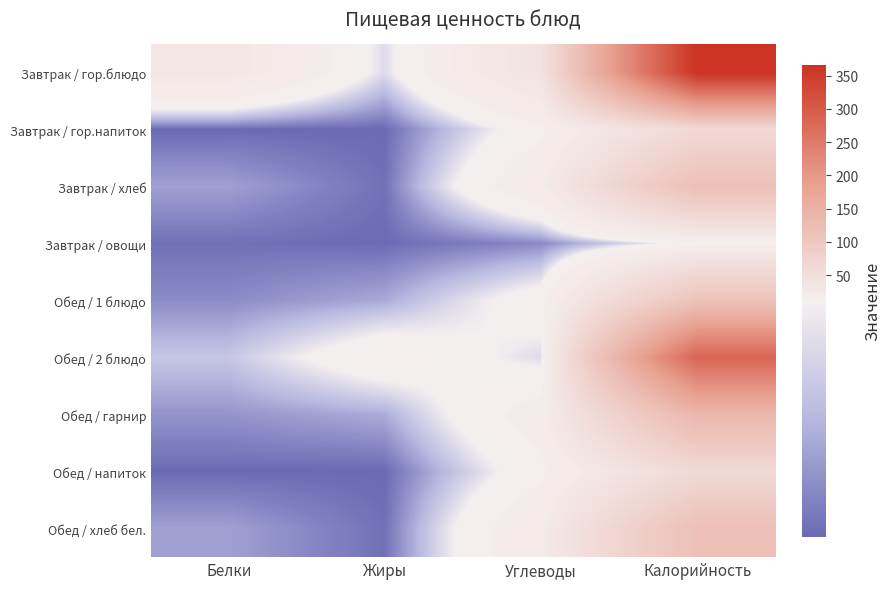

Which series has the widest spread of values?

Завтрак / гор.блюдо